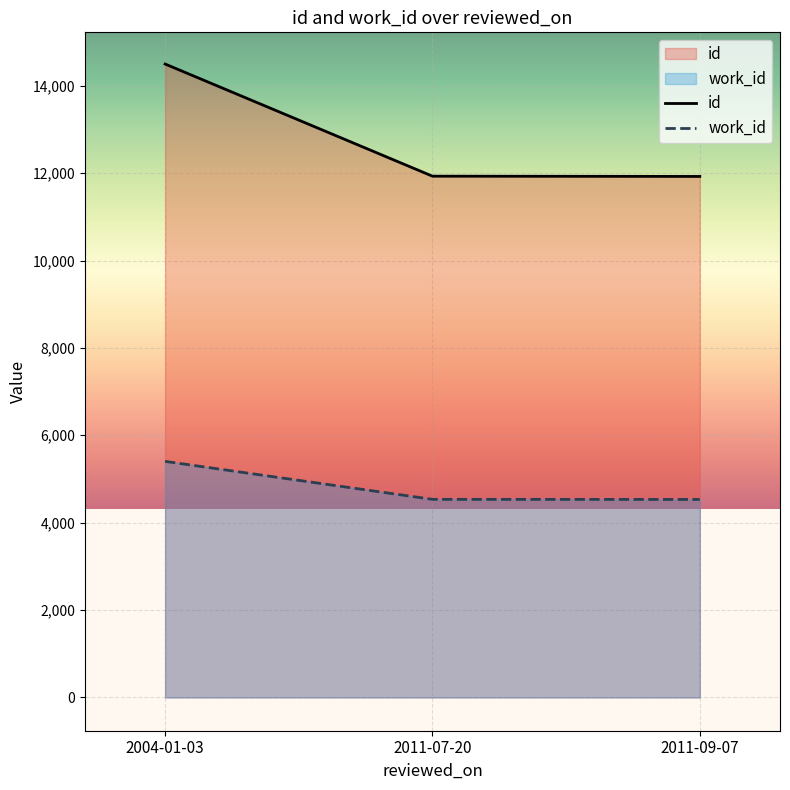

What position from the right is 2004-01-03?

3